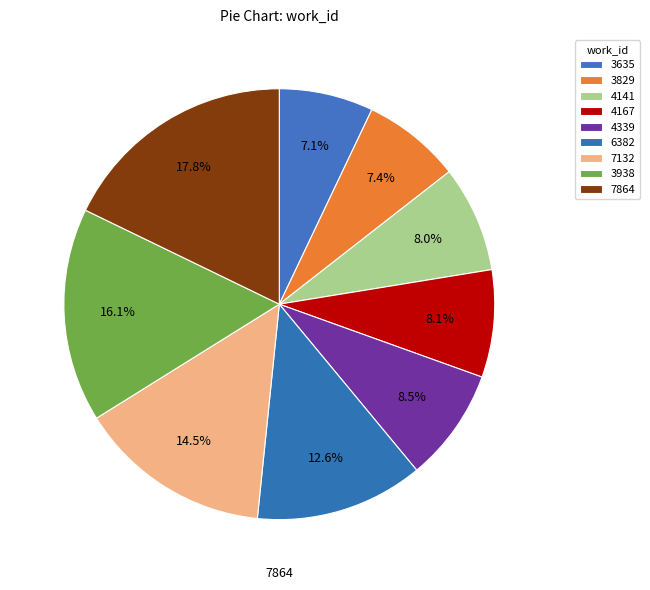

What percentage is the 6382 slice, to the nearest percent?

13%